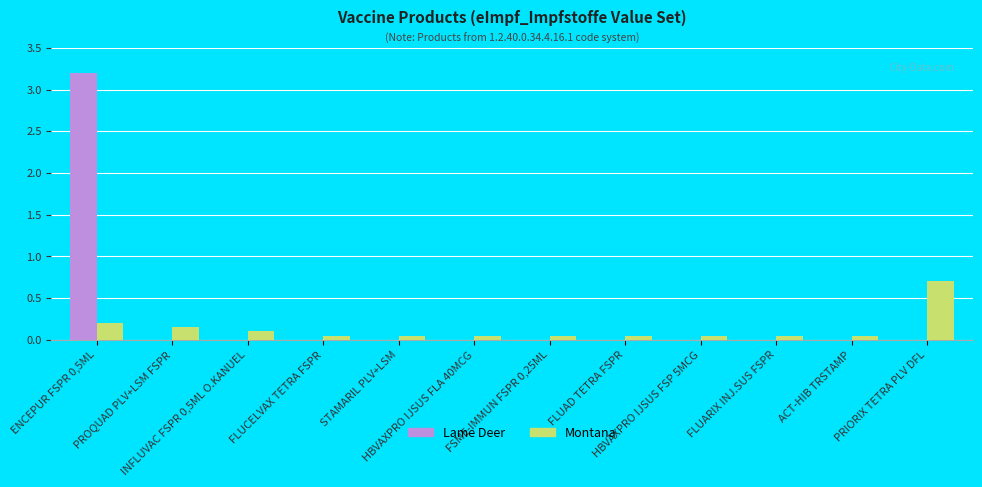

What is the sum of all Montana values?

1.6